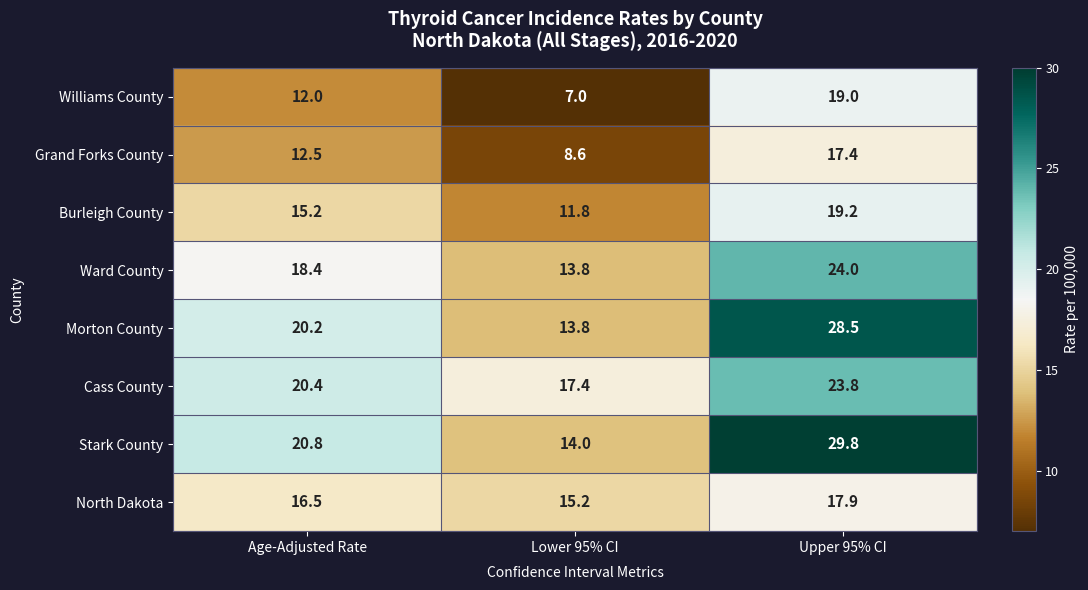

What is the minimum value shown in the chart?

7.0